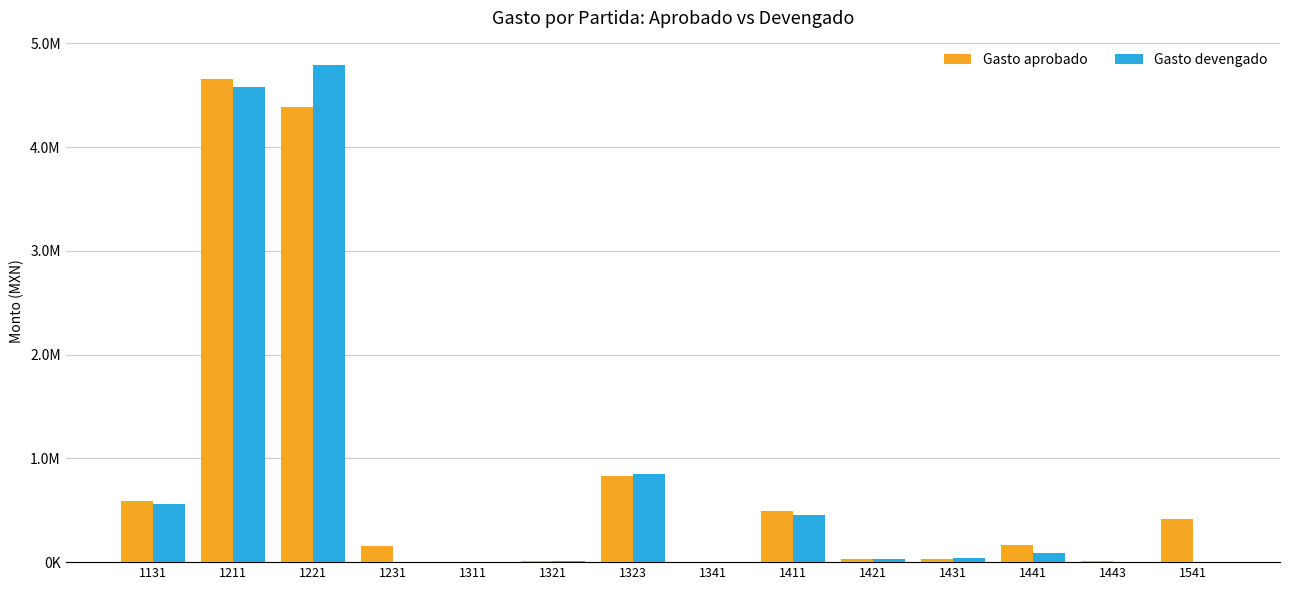

What are all the series names shown in the legend?

Gasto aprobado, Gasto devengado